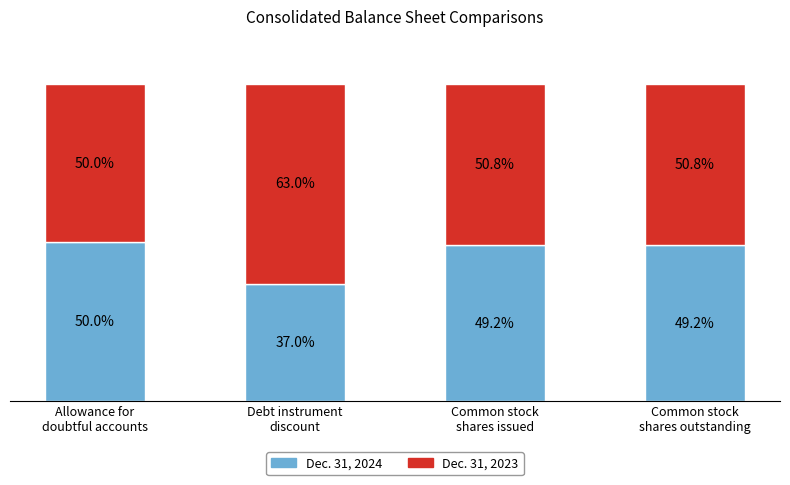

Does the chart contain any negative values?

No